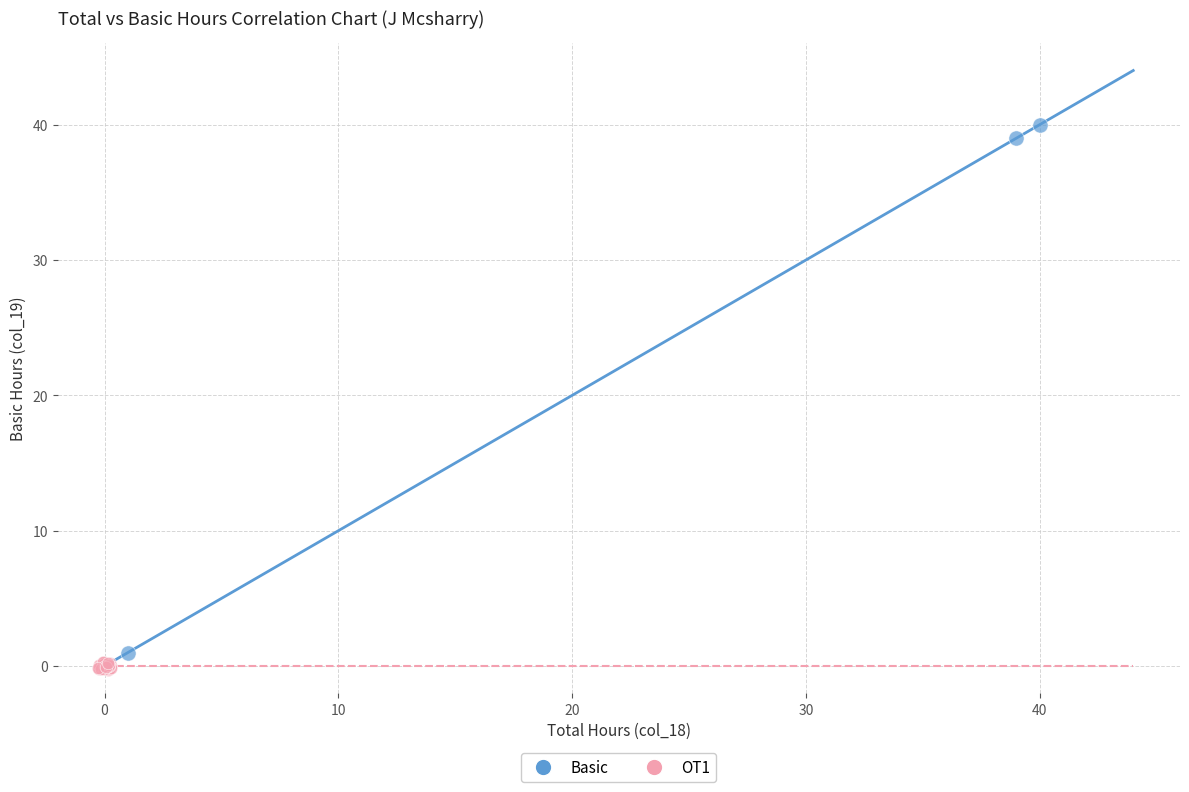

Which series has the widest spread of Y values?

Basic